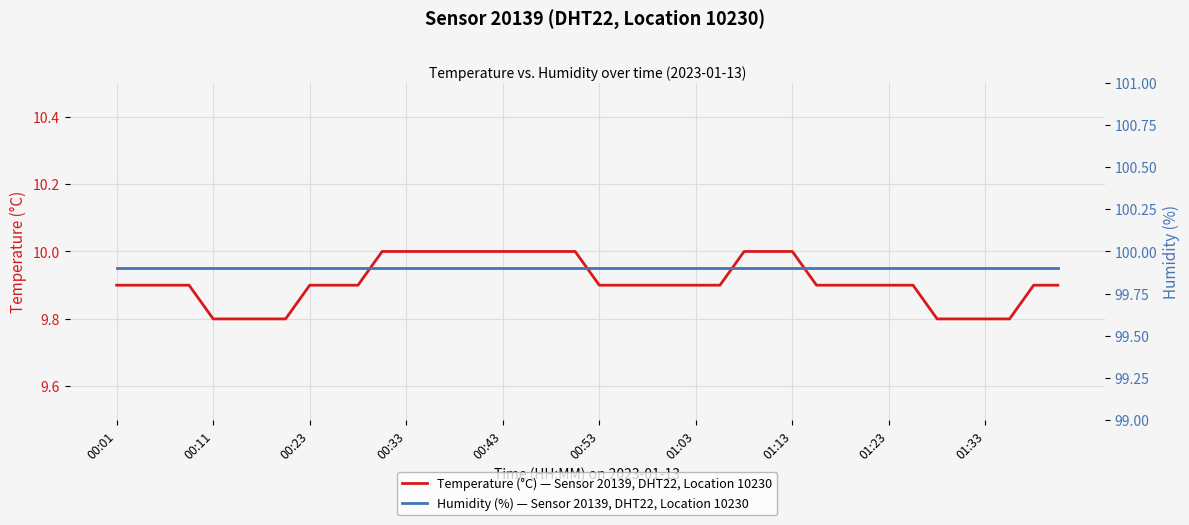

How many distinct data groups are displayed?

2